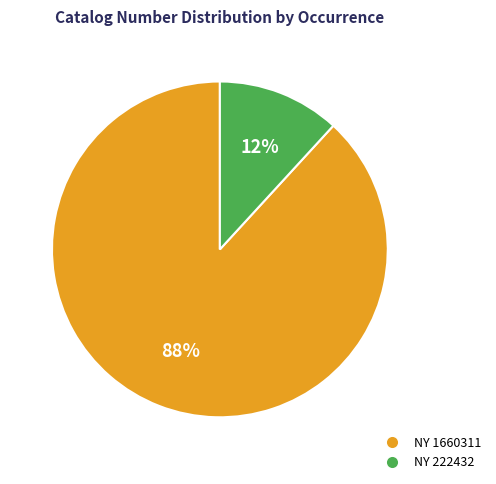

Does any single category account for the majority?

Yes